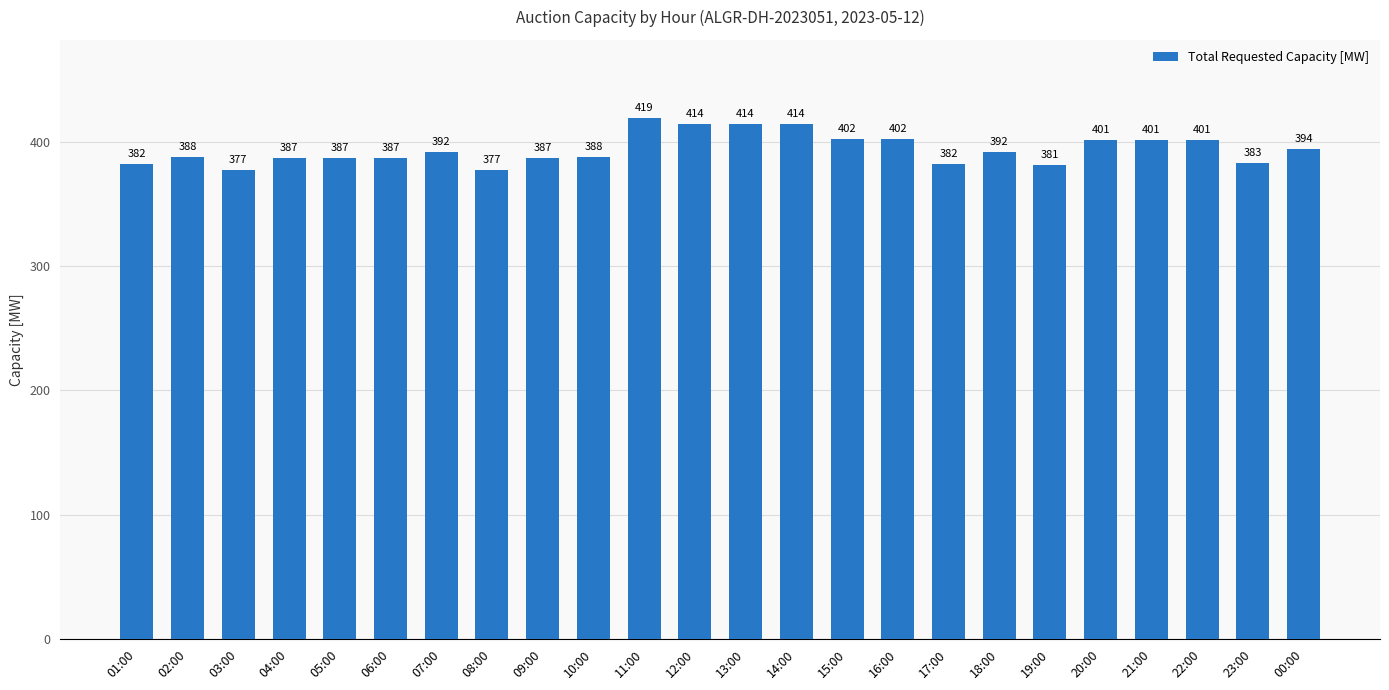

What is the ratio of the value at 17:00 to the value at 19:00?

1.0